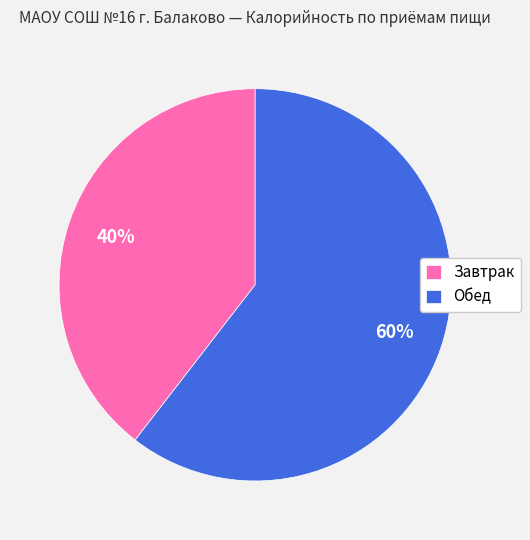

Does Обед represent more than half of the total?

Yes